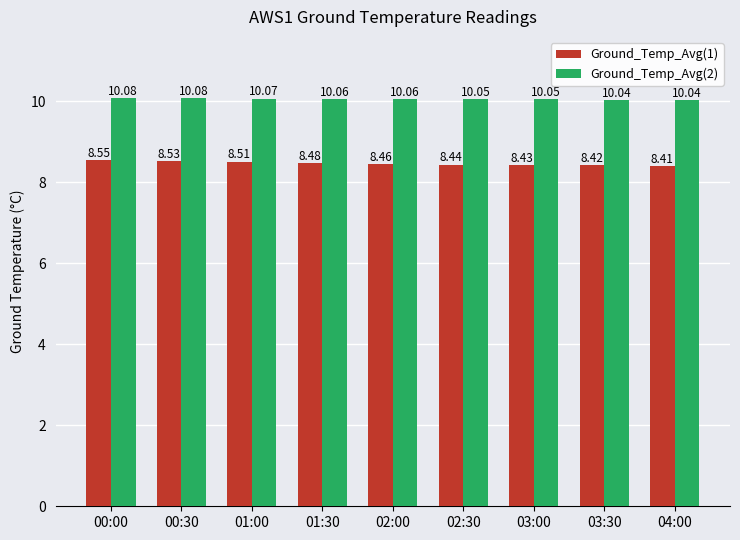

Read the Ground_Temp_Avg(2) value at 00:30.

10.1